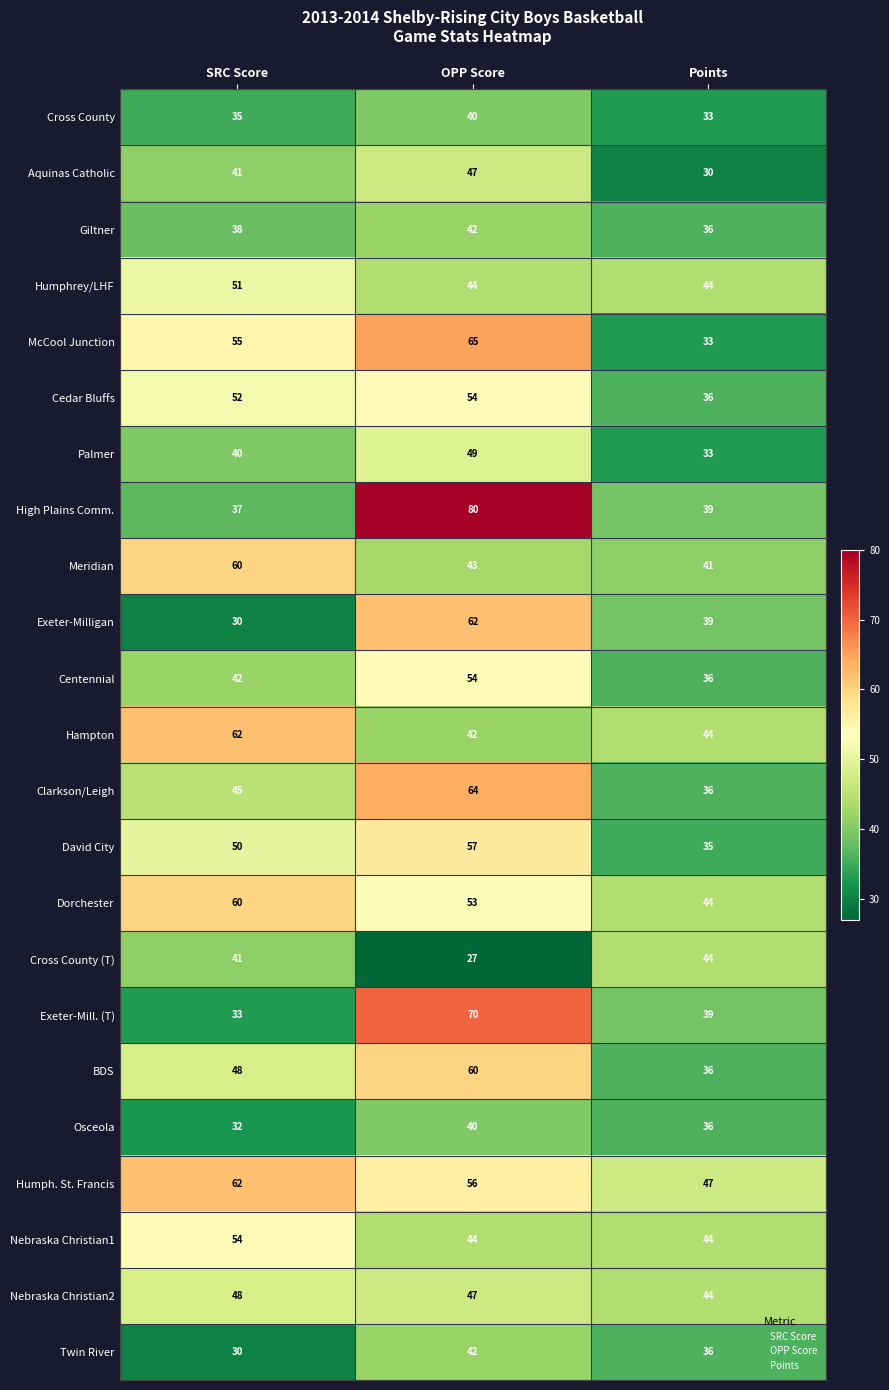

Rank the categories by Cross County value from lowest to highest.

Points, SRC Score, OPP Score